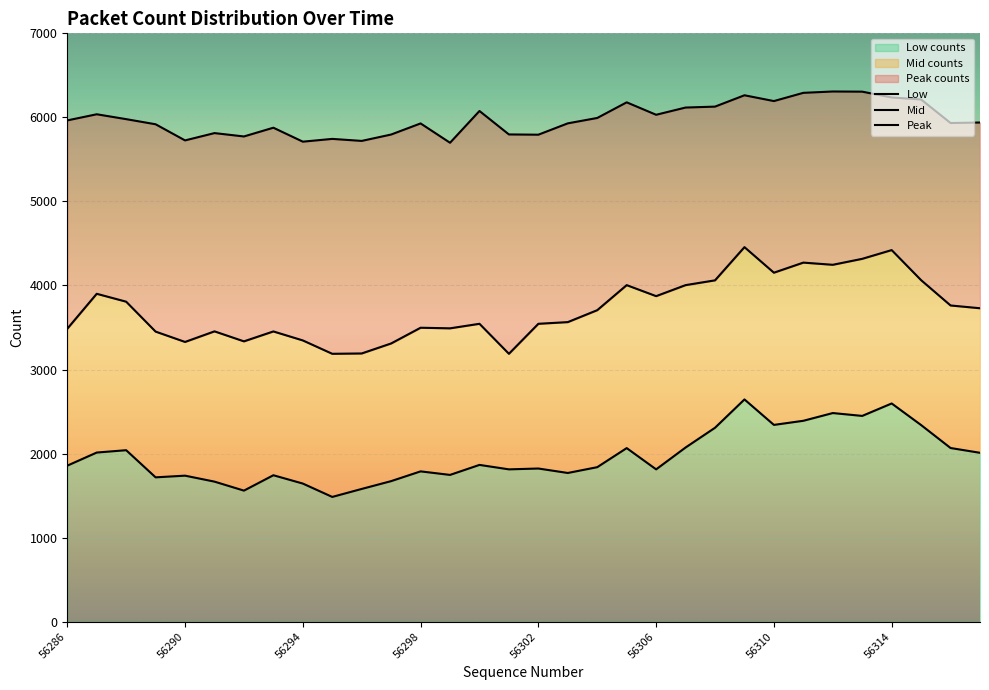

Which series has the largest total across all categories?

Peak